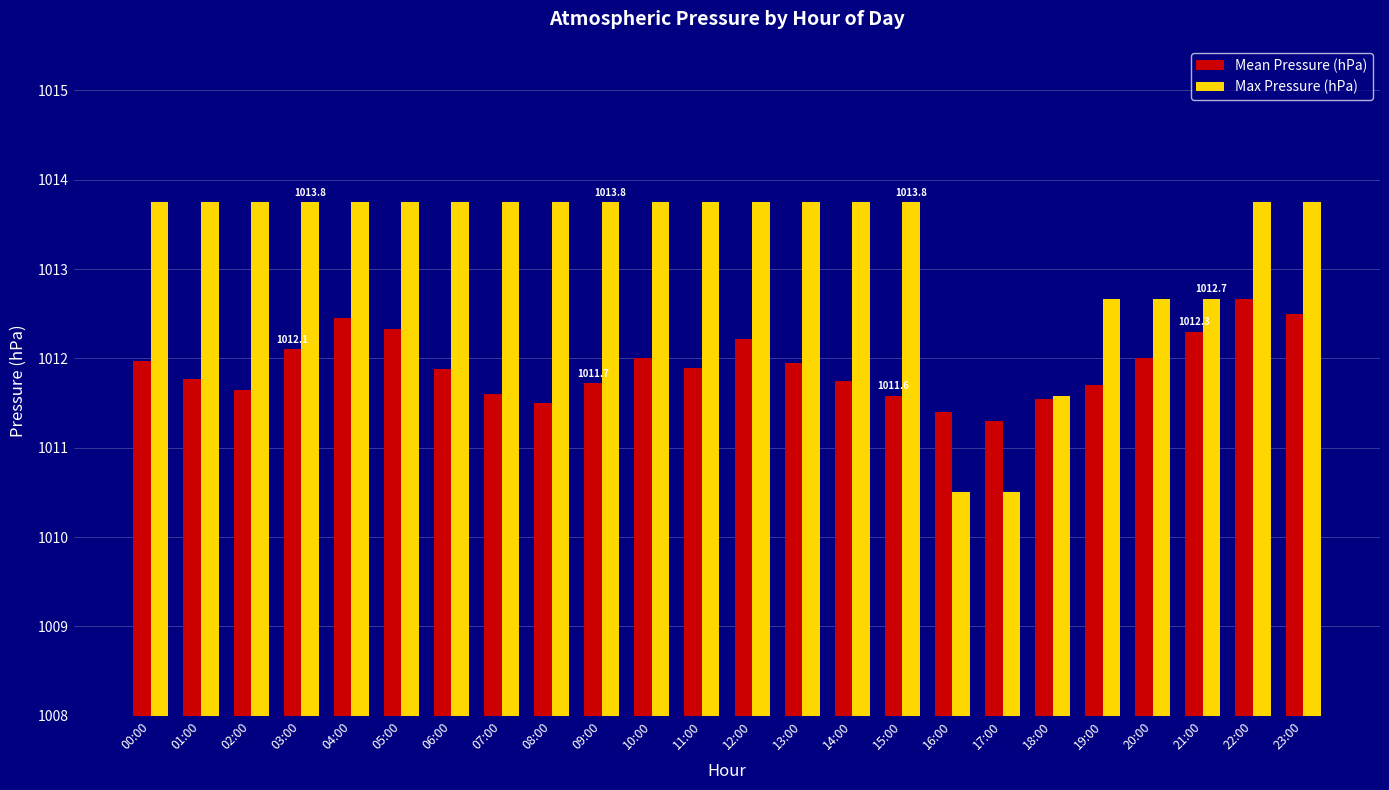

Rank the series by their average value, from lowest to highest.

Mean Pressure (hPa), Max Pressure (hPa)